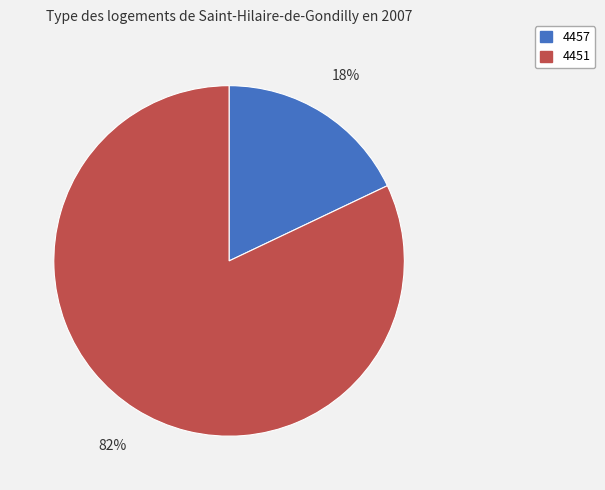

To the nearest percent, what percentage of the pie is 4457?

18%